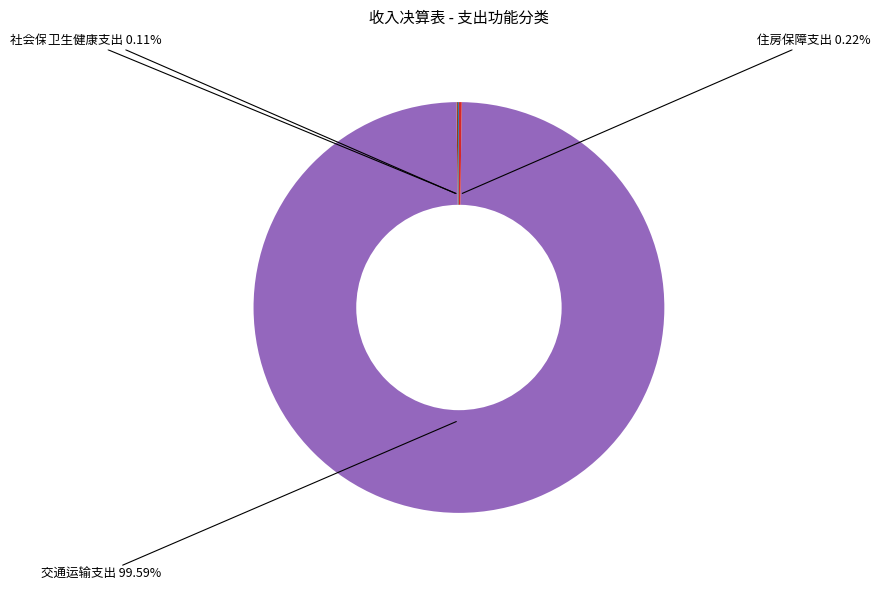

Which slice is the largest?

交通运输支出